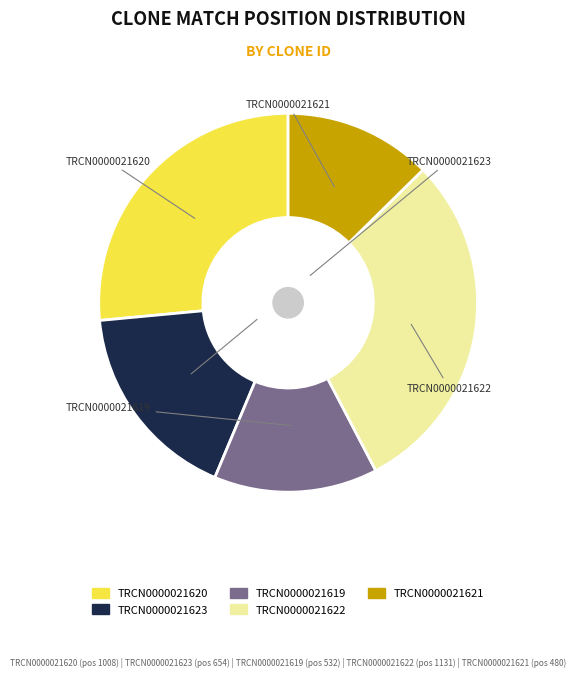

Combined, do TRCN0000021619 and TRCN0000021623 account for over 50%?

No